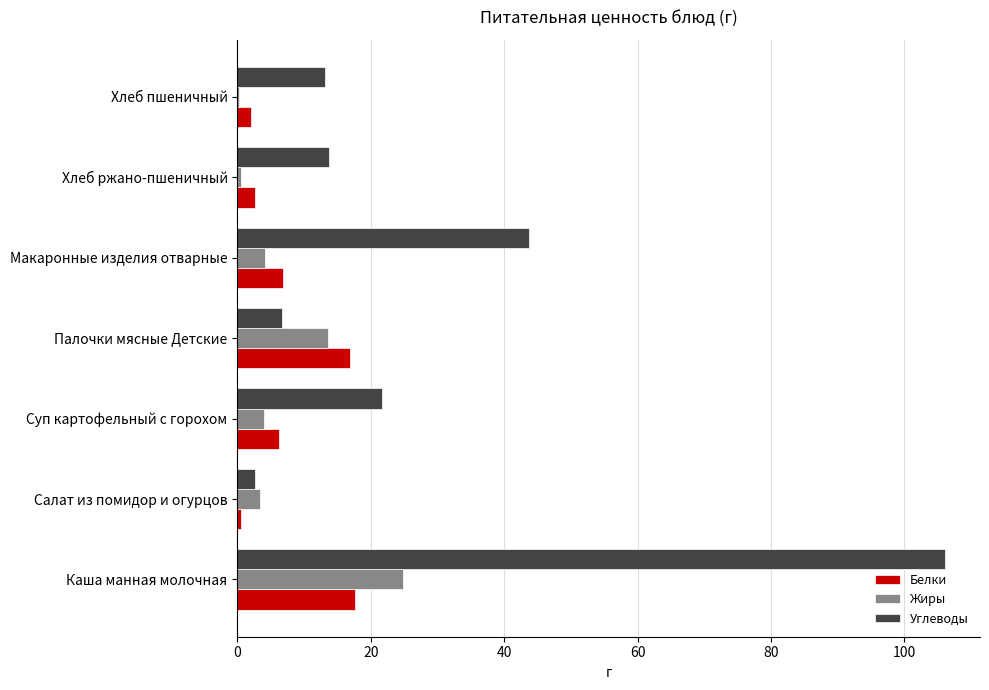

What is the greatest value displayed?

106.0